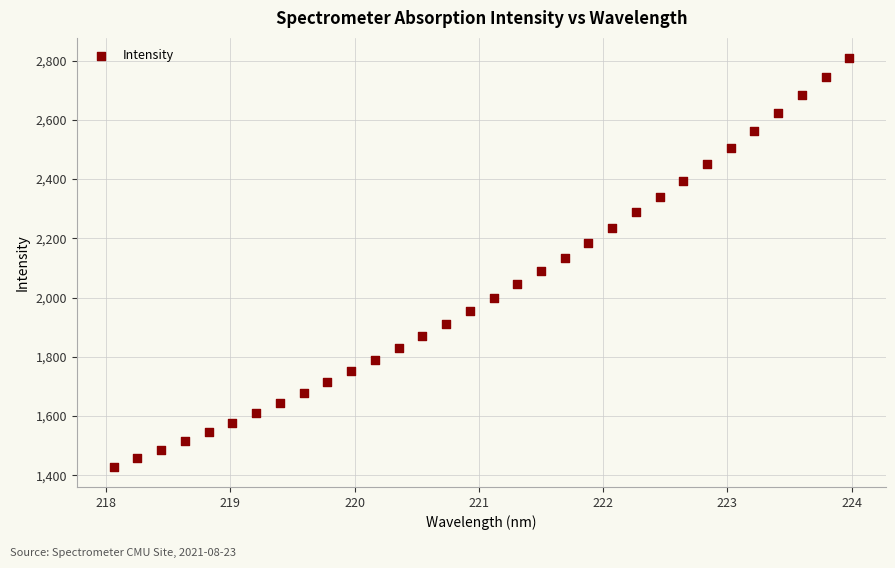

What is the range of Y values (max minus min)?

1378.3